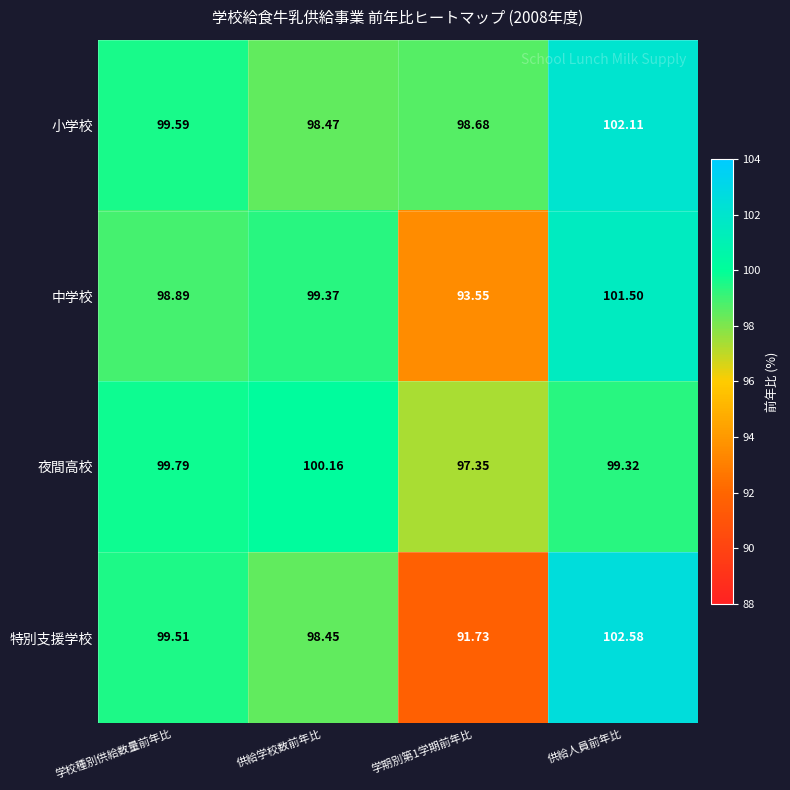

Which category has the highest value in the 小学校 series?

供給人員前年比